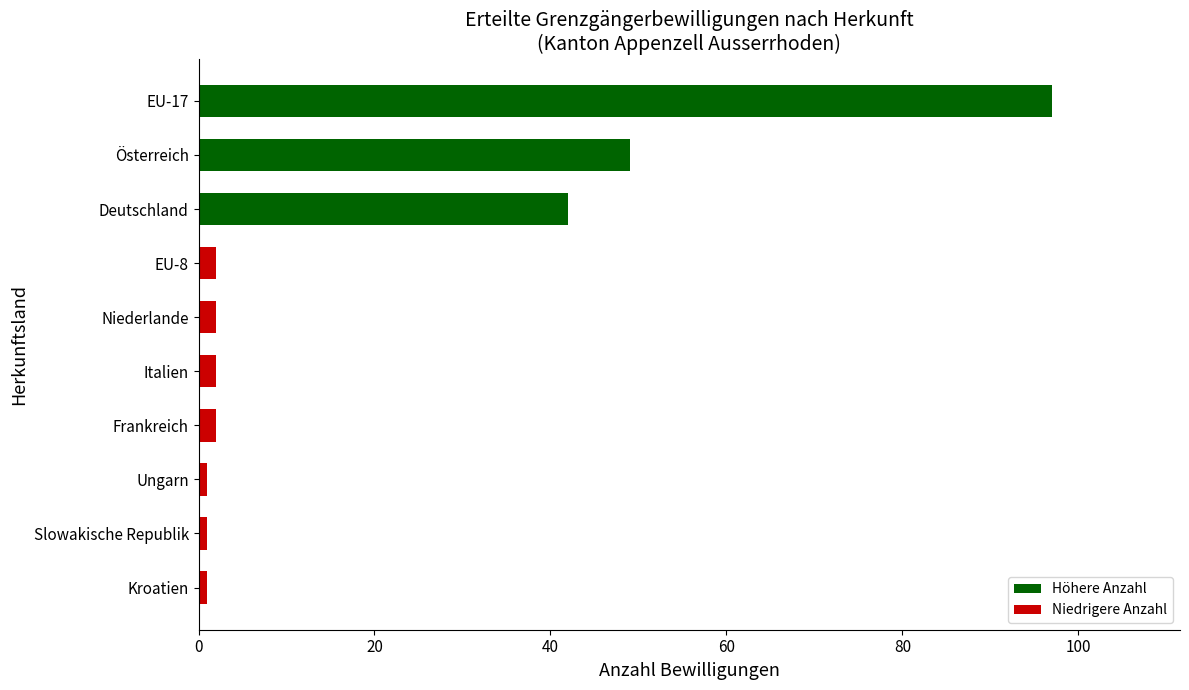

Between Deutschland and EU-8, which is larger?

Deutschland